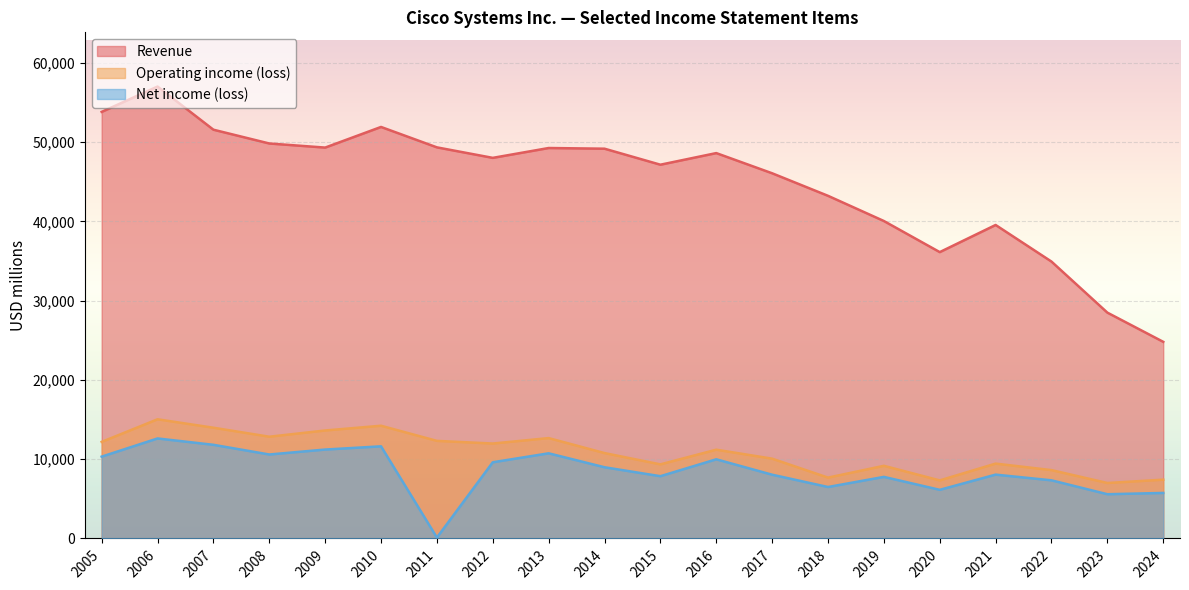

True or false: Revenue and Net income (loss) cross at least once.

False